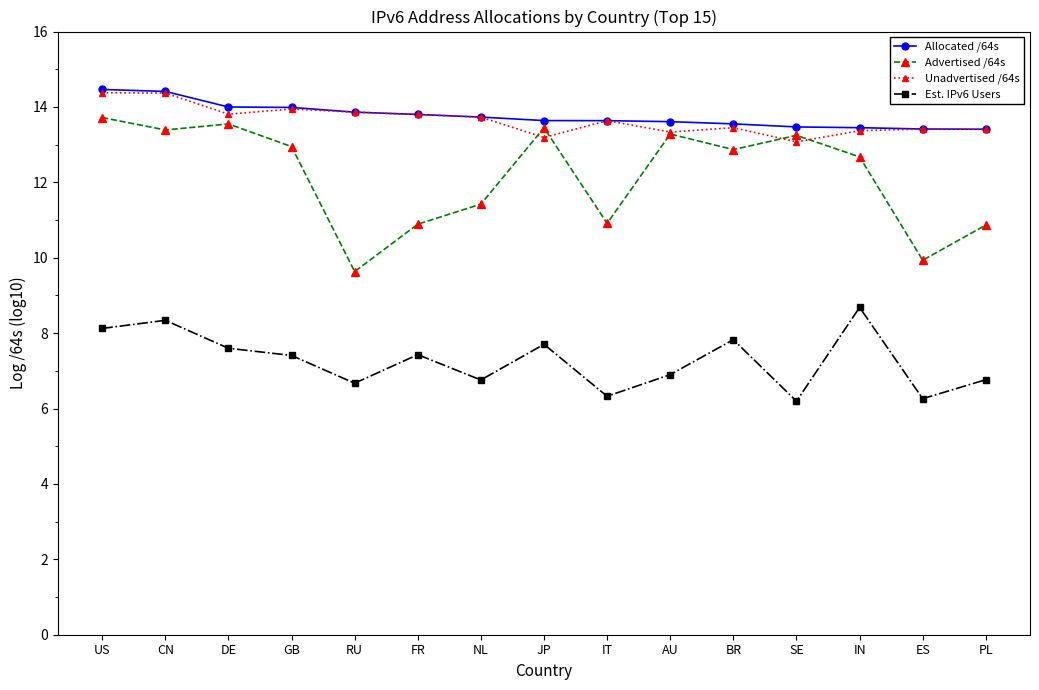

What is the lowest value of the Allocated /64s series?

13.4